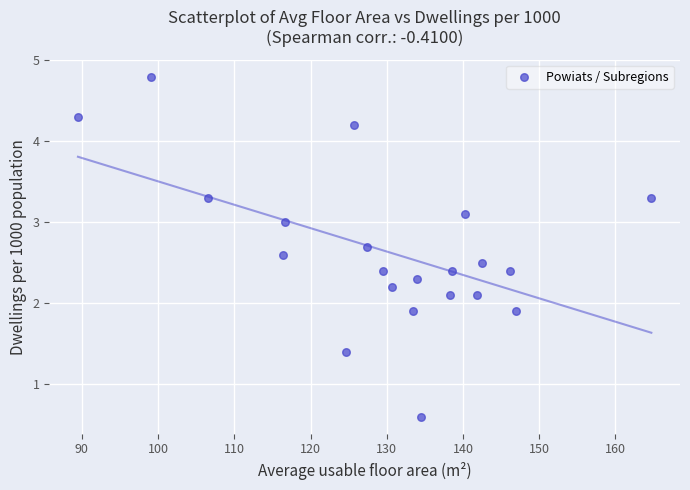

What is the range of X values (max minus min)?

75.2